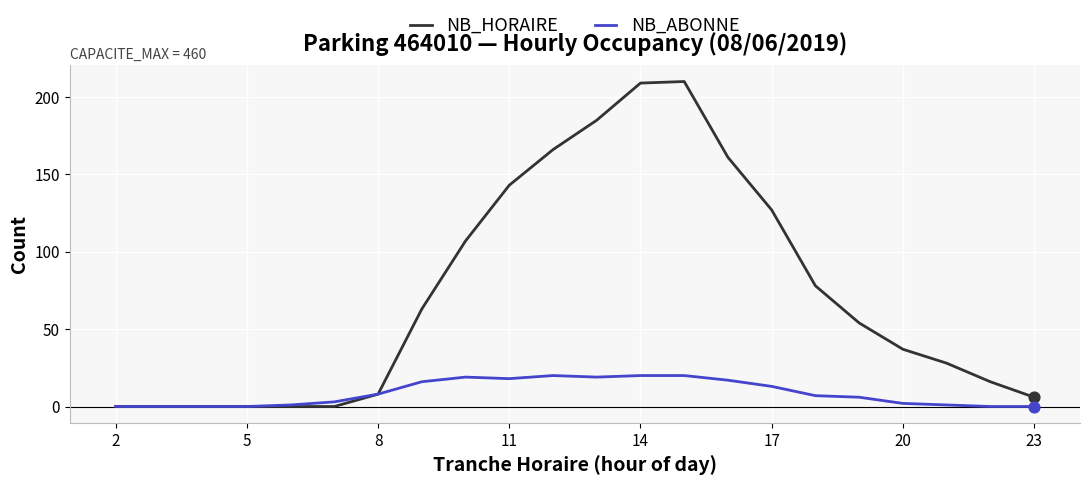

Which series has the largest range (max minus min)?

NB_HORAIRE